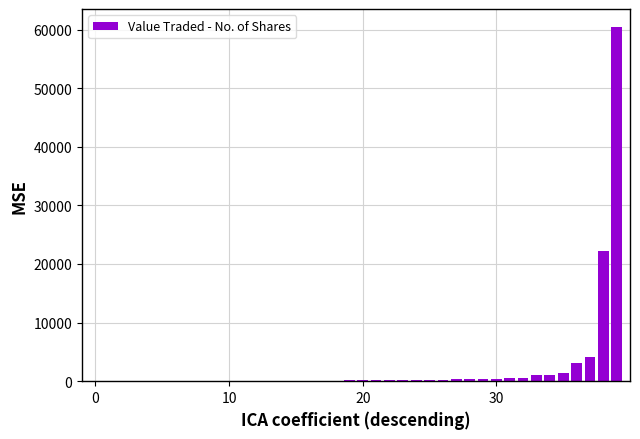

What is the maximum value shown in the chart?

60480